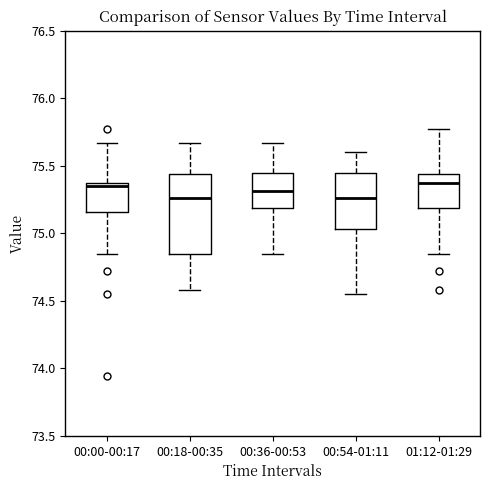

Reading left to right, read every box against the y-axis: the position of its median line, the range the box covers, and the ends of its whiskers. The values are not printed on the chart, so give them approximately, as read against the axis.

00:00-00:17: median 75.35 (just below the box's upper edge), box 75.15 to 75.35, whiskers 74.85 to 75.65
00:18-00:35: median 75.25, box 74.85 to 75.45, whiskers 74.60 to 75.65
00:36-00:53: median 75.30, box 75.20 to 75.45, whiskers 74.85 to 75.65
00:54-01:11: median 75.25, box 75.05 to 75.45, whiskers 74.55 to 75.60
01:12-01:29: median 75.35, box 75.20 to 75.45, whiskers 74.85 to 75.75